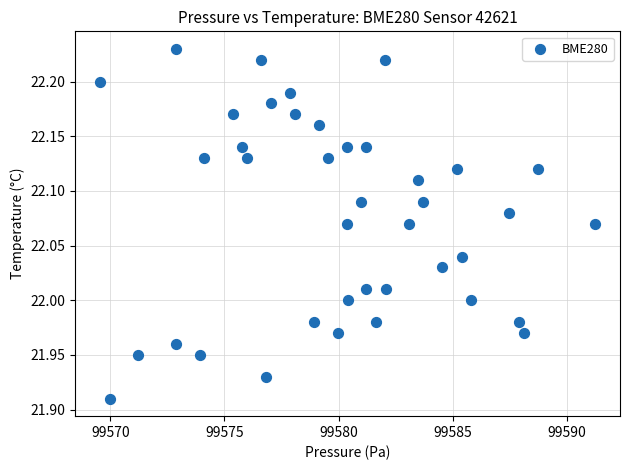

What is the range of Y values (max minus min)?

0.3